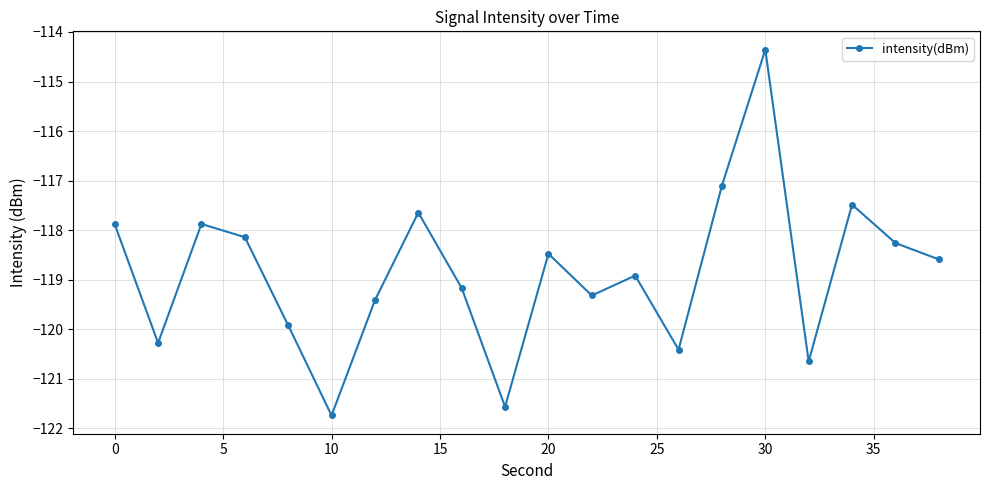

What is the greatest value displayed?

-114.4